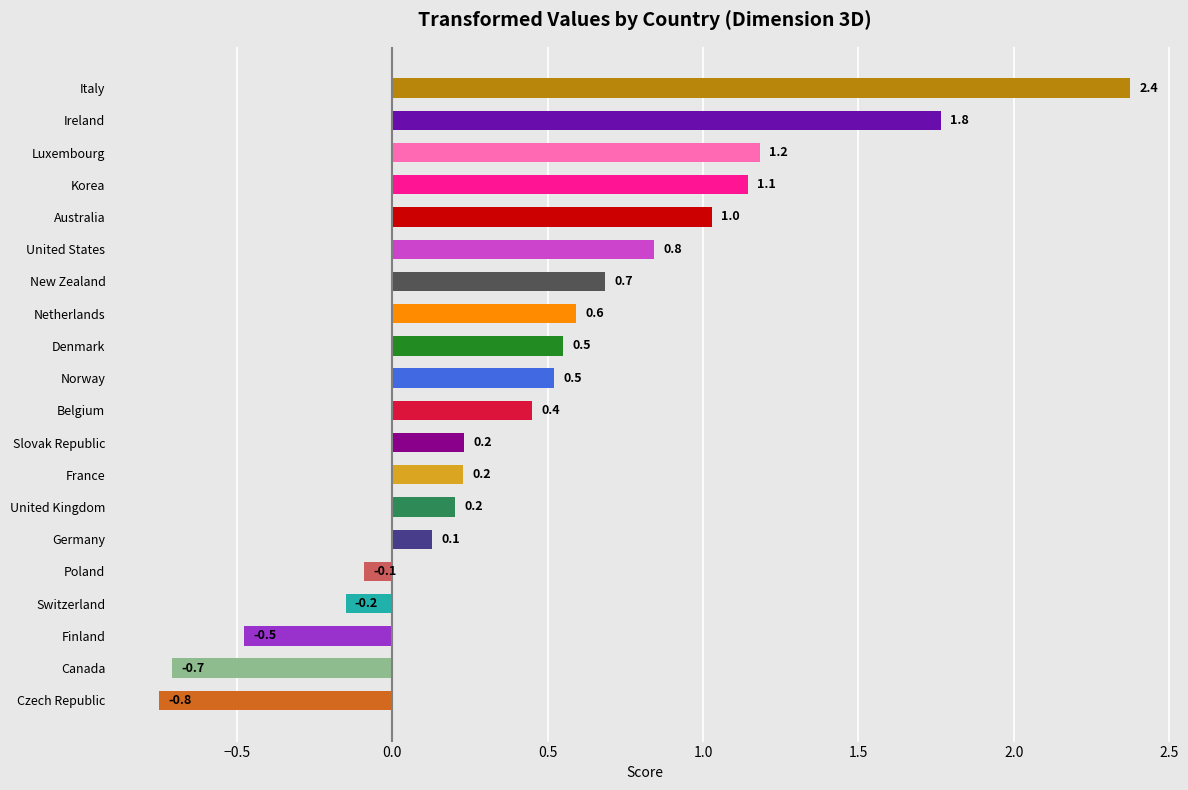

How many data points does each series have?

20